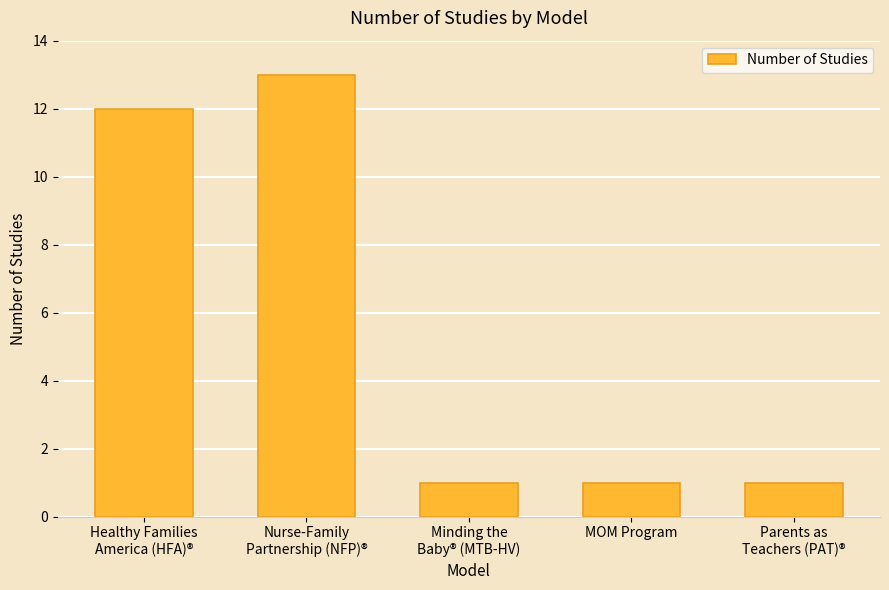

What is the ratio of the value at MOM Program to the value at Healthy Families
America (HFA)®?

0.1